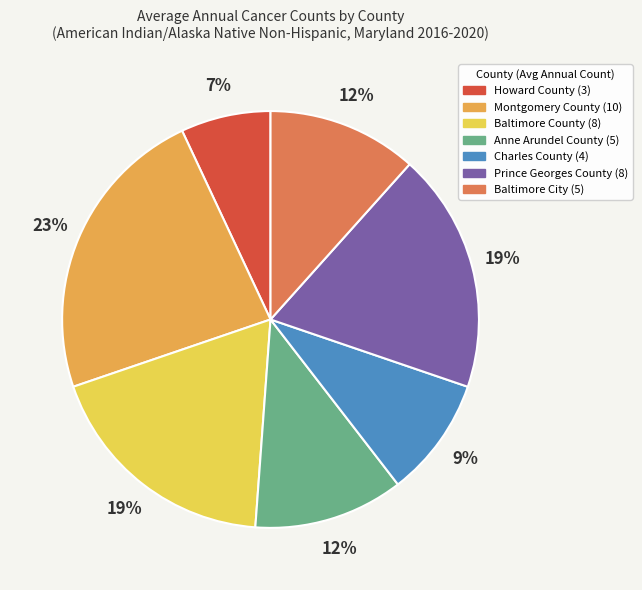

To the nearest percent, what is the difference between the Baltimore City and Prince Georges County slice percentages?

7%